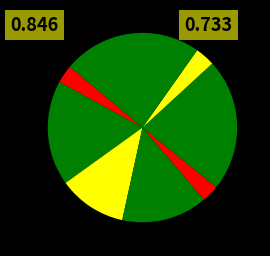

How many segments does this pie chart have?

8